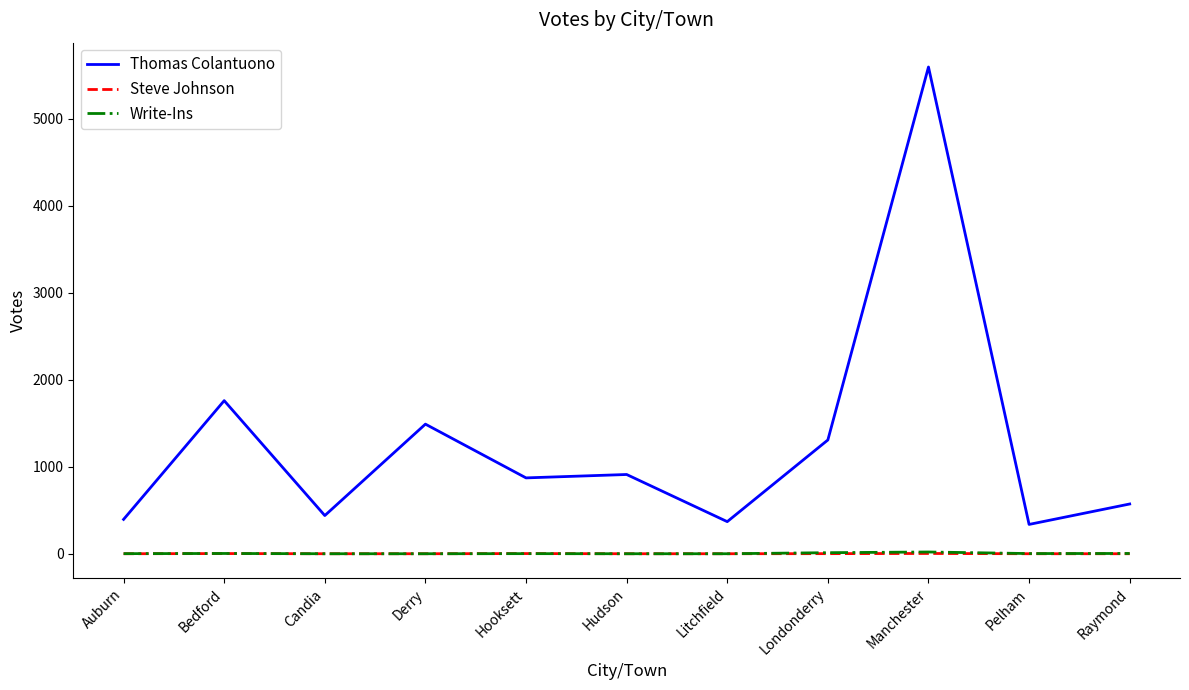

Which series has the largest total across all categories?

Thomas Colantuono